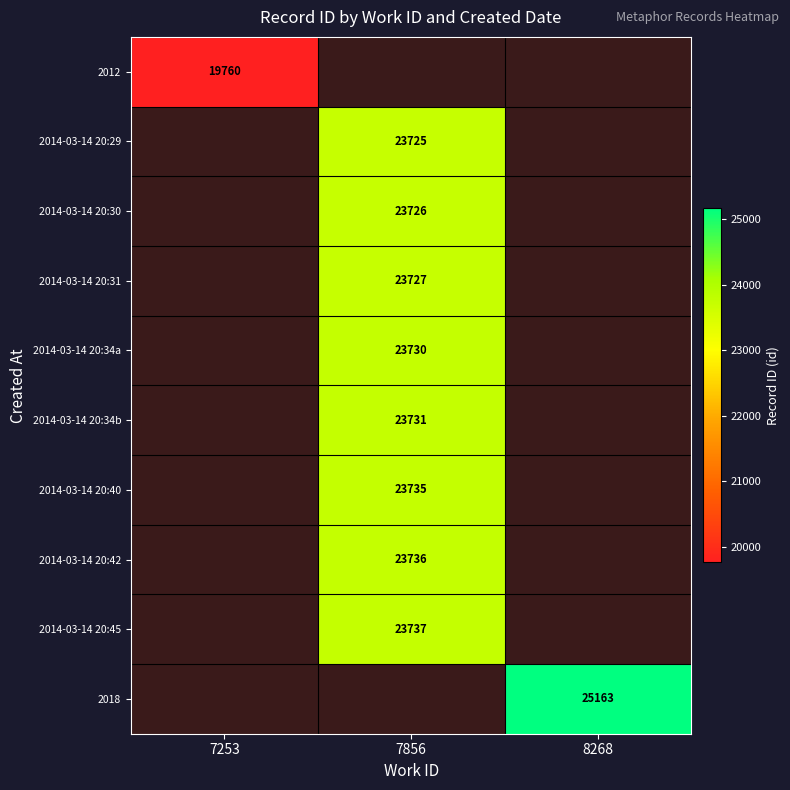

Which category has the lowest value across all series?

7253